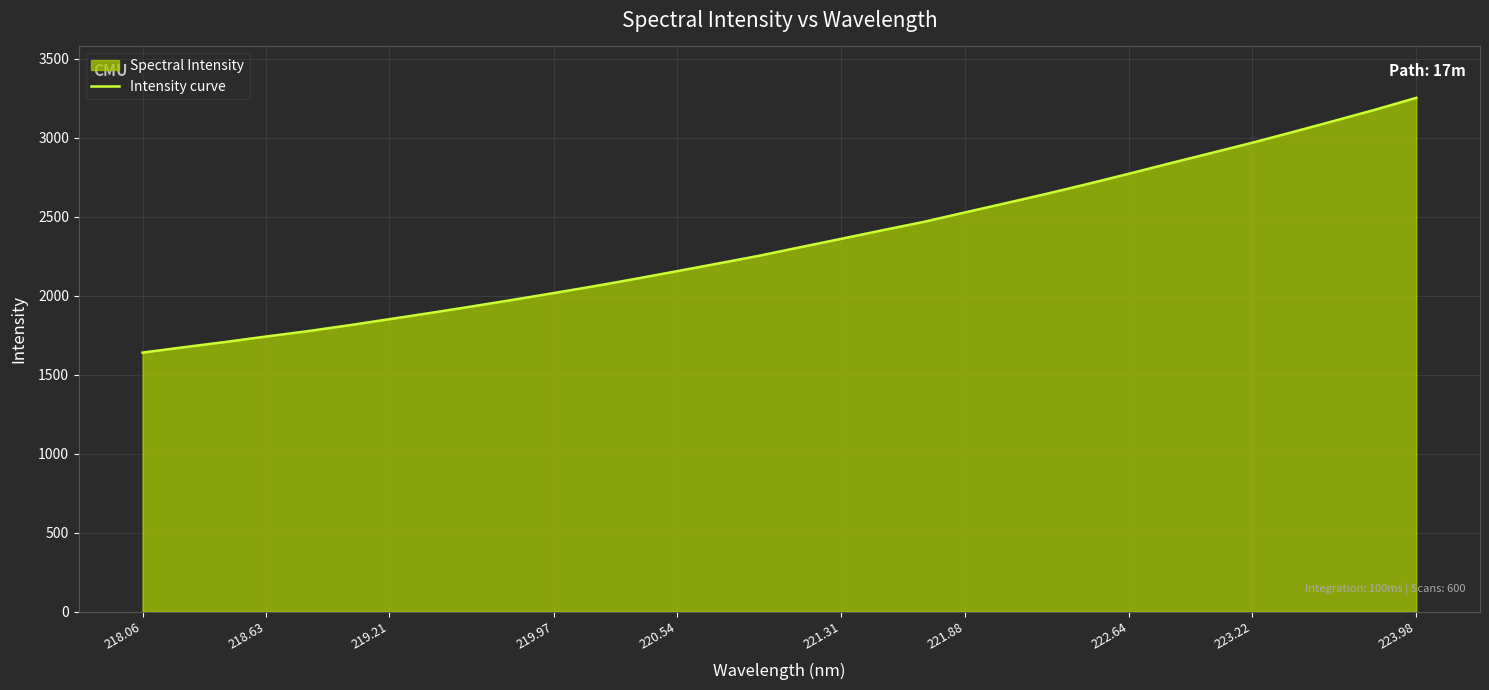

What is the change in value from 219.21 to 223.98?

+1402.0